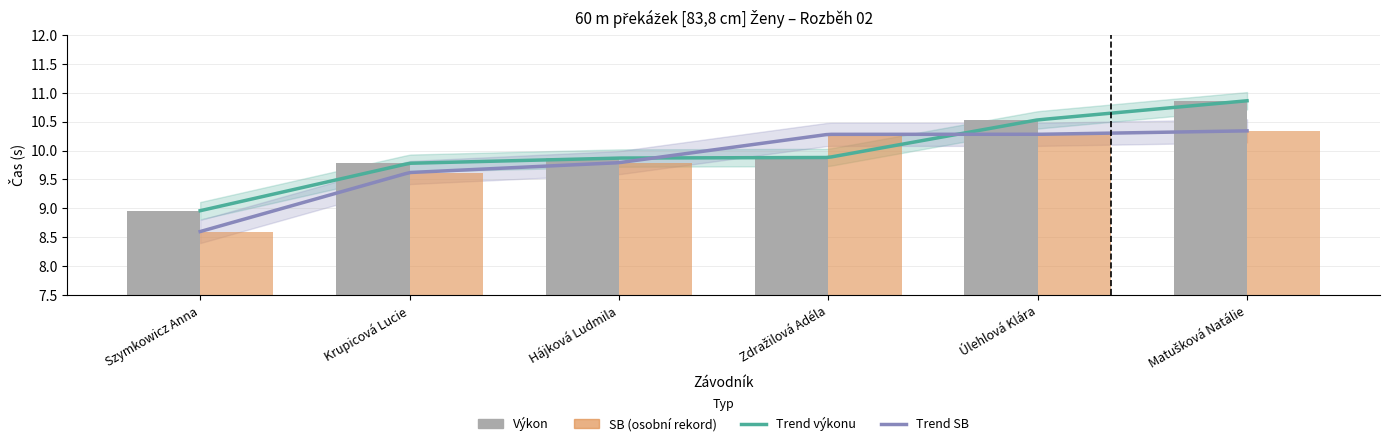

What is the total value across all series at Zdražilová Adéla?

20.2